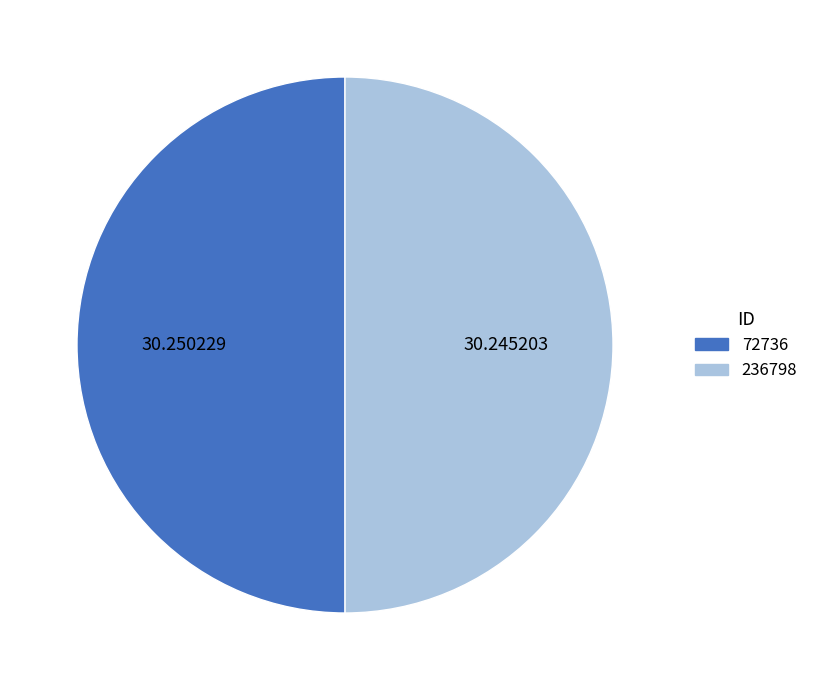

What is the ratio of the value at 236798 to the value at 72736?

1.0